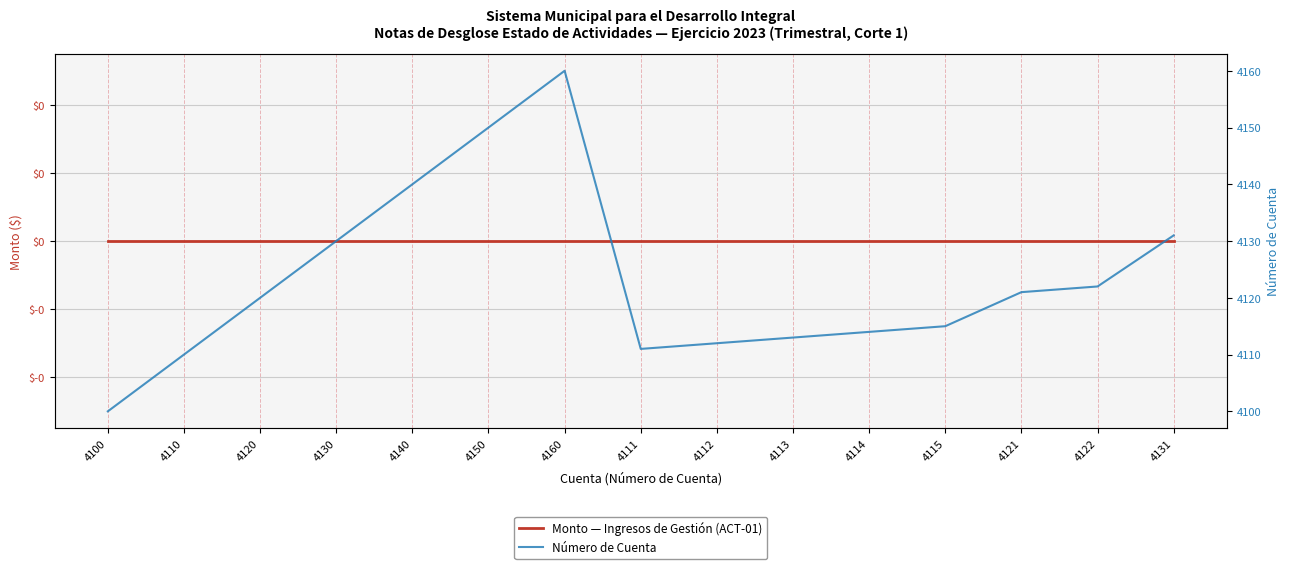

Which series has the widest spread of values?

Número de Cuenta